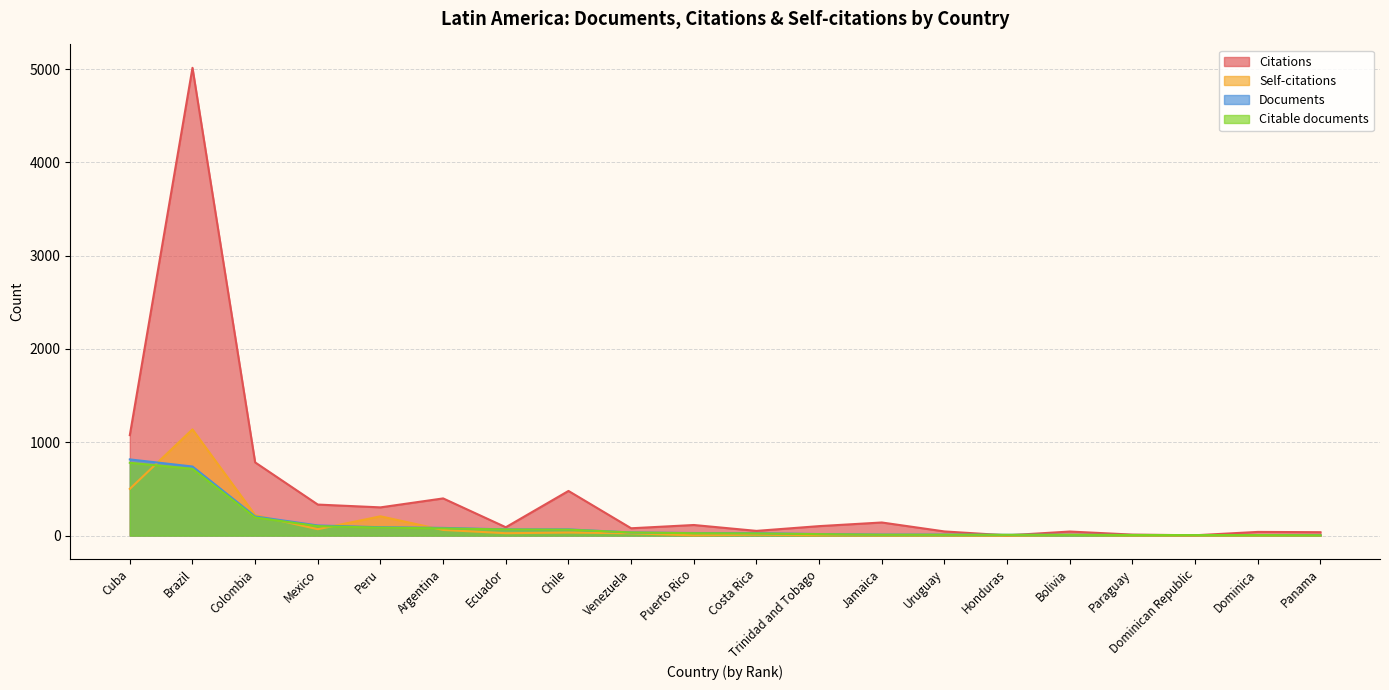

What is the sum of all Citations values?

9131